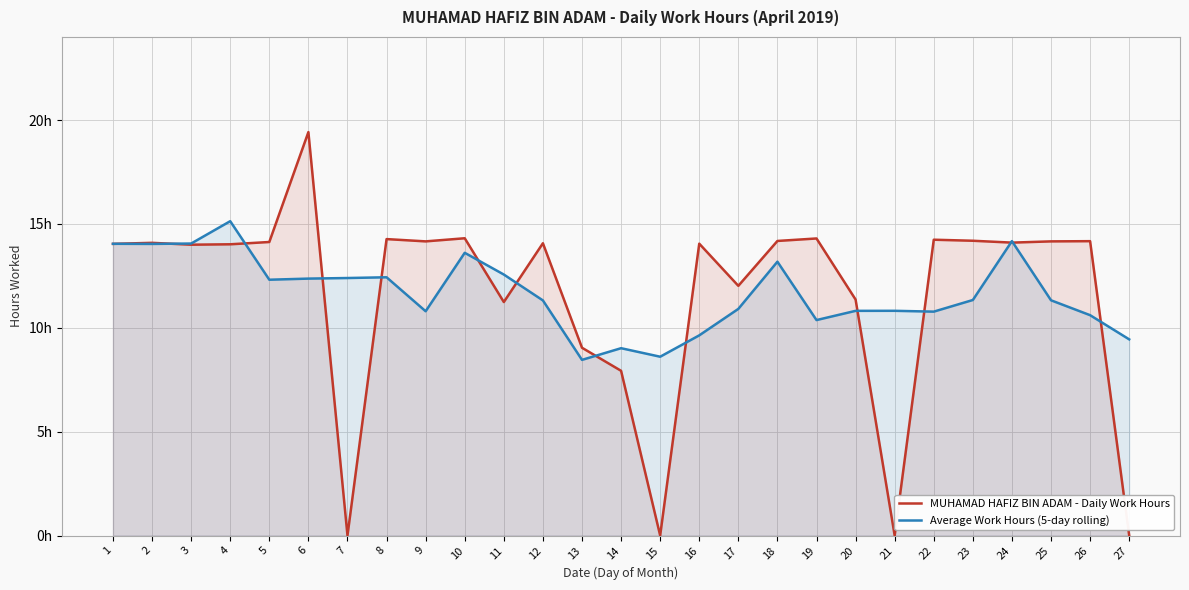

What are all the series names shown in the legend?

MUHAMAD HAFIZ BIN ADAM - Daily Work Hours, Average Work Hours (5-day rolling)